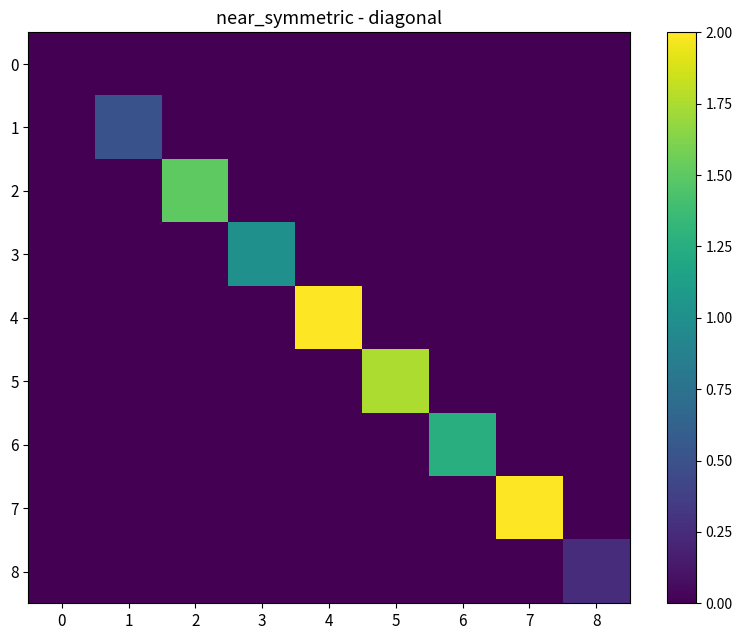

Reading right to left, transcribe all the data shown in this chart.

0: 8=0.0	7=0.0	6=0.0	5=0.0	4=0.0	3=0.0	2=0.0	1=0.0	0=0.0
1: 8=0.0	7=0.0	6=0.0	5=0.0	4=0.0	3=0.0	2=0.0	1=0.5	0=0.0
2: 8=0.0	7=0.0	6=0.0	5=0.0	4=0.0	3=0.0	2=1.5	1=0.0	0=0.0
3: 8=0.0	7=0.0	6=0.0	5=0.0	4=0.0	3=1.0	2=0.0	1=0.0	0=0.0
4: 8=0.0	7=0.0	6=0.0	5=0.0	4=2.0	3=0.0	2=0.0	1=0.0	0=0.0
5: 8=0.0	7=0.0	6=0.0	5=1.8	4=0.0	3=0.0	2=0.0	1=0.0	0=0.0
6: 8=0.0	7=0.0	6=1.2	5=0.0	4=0.0	3=0.0	2=0.0	1=0.0	0=0.0
7: 8=0.0	7=2.0	6=0.0	5=0.0	4=0.0	3=0.0	2=0.0	1=0.0	0=0.0
8: 8=0.2	7=0.0	6=0.0	5=0.0	4=0.0	3=0.0	2=0.0	1=0.0	0=0.0